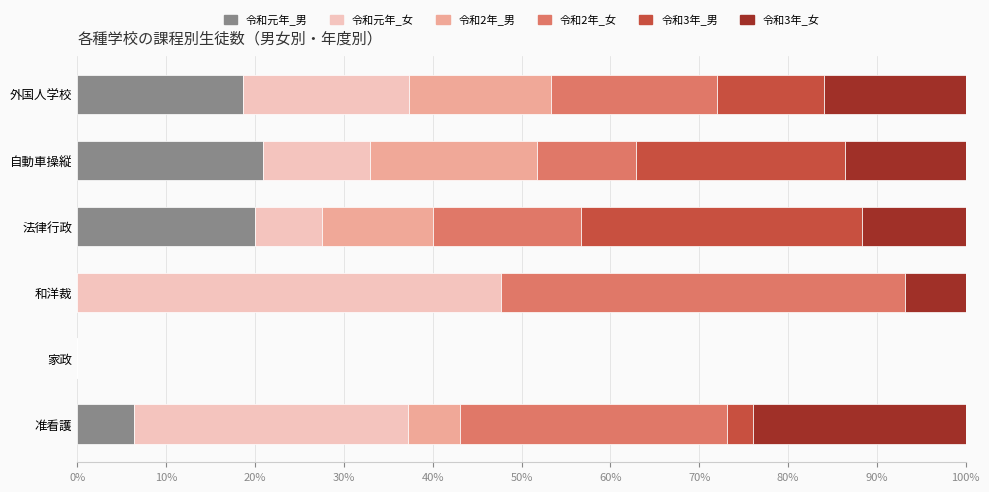

What is the total value across all series at 自動車操縦?

100.0